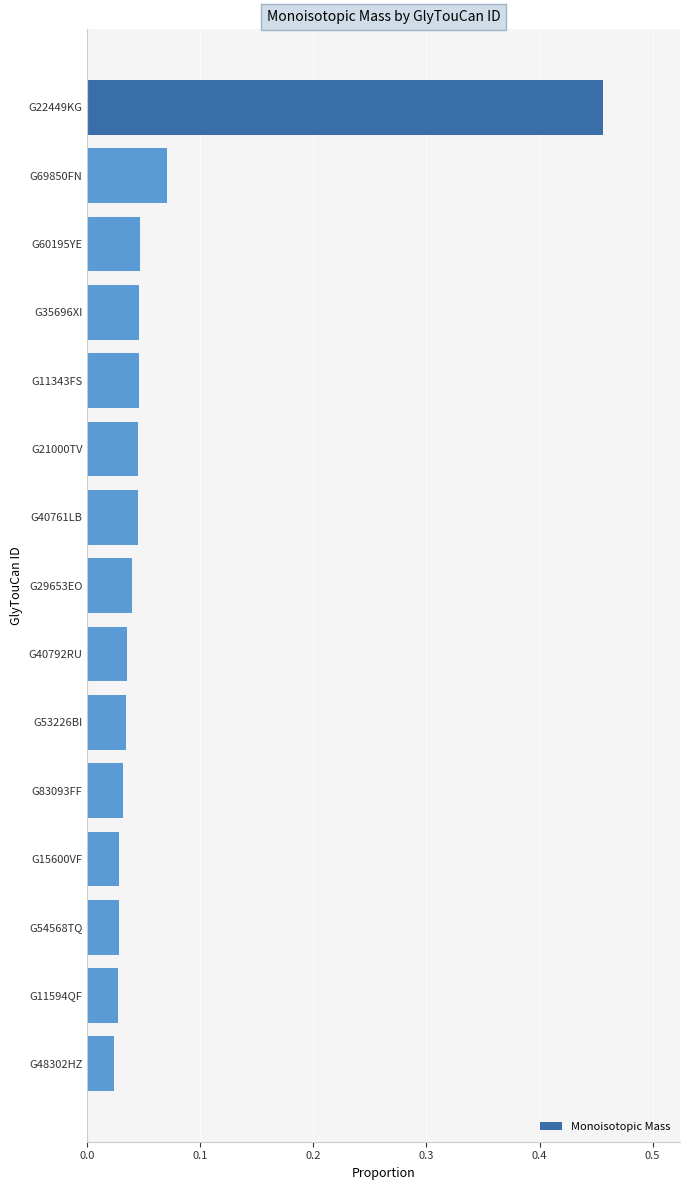

What is the sum of all values?

1.0